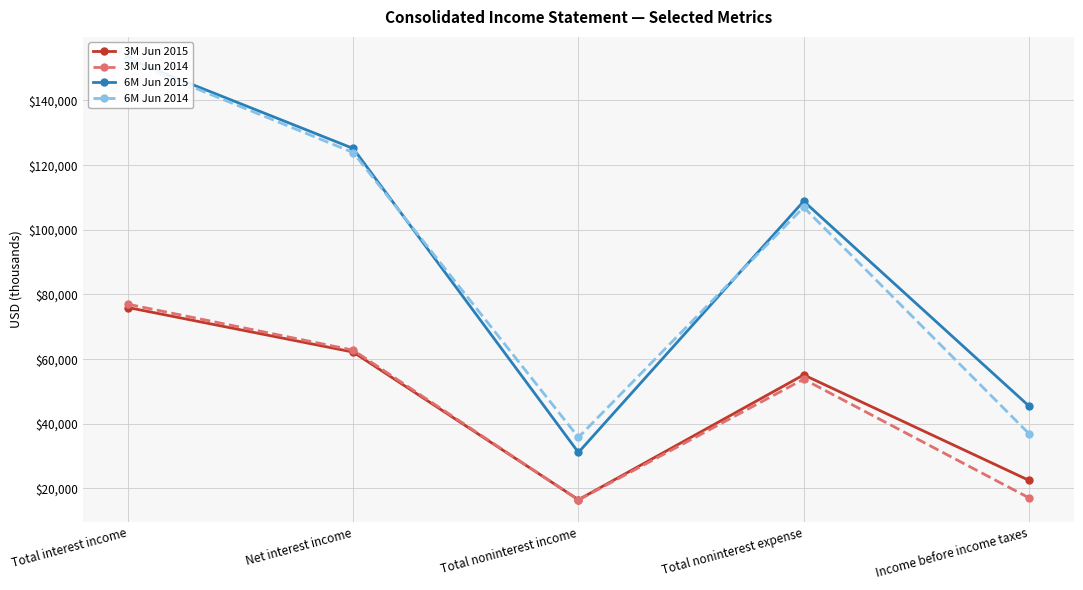

List the series in order of their peak value, highest first.

6M Jun 2015, 6M Jun 2014, 3M Jun 2014, 3M Jun 2015